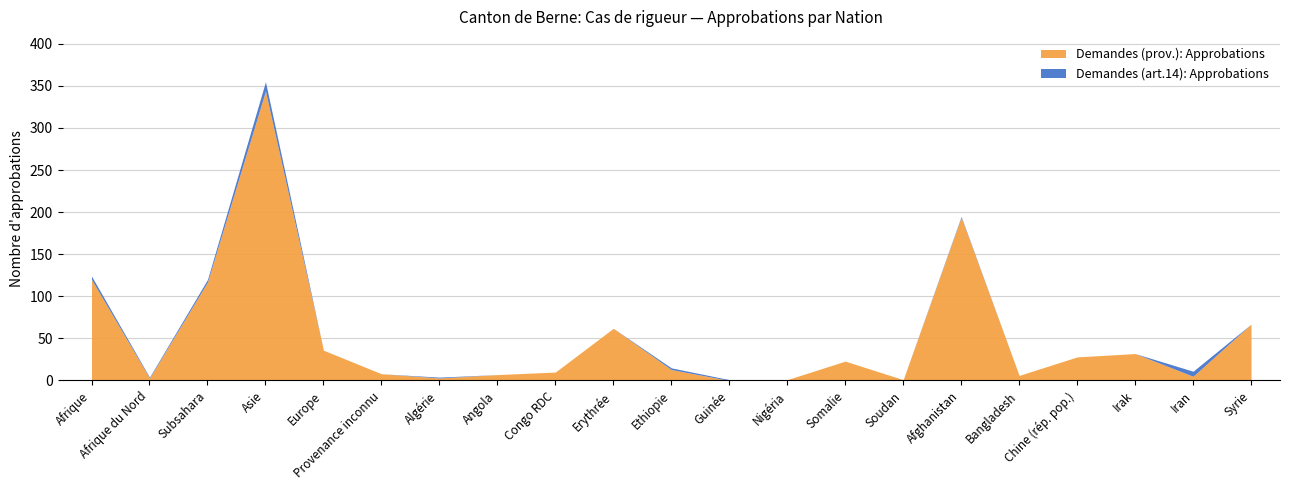

Count the number of data series in this chart.

2